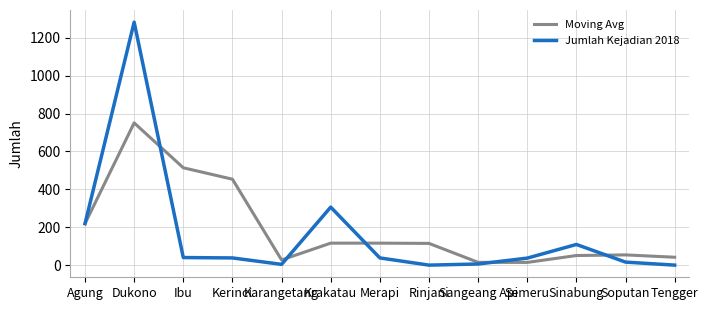

What is the total value across all series at Tengger?

41.7